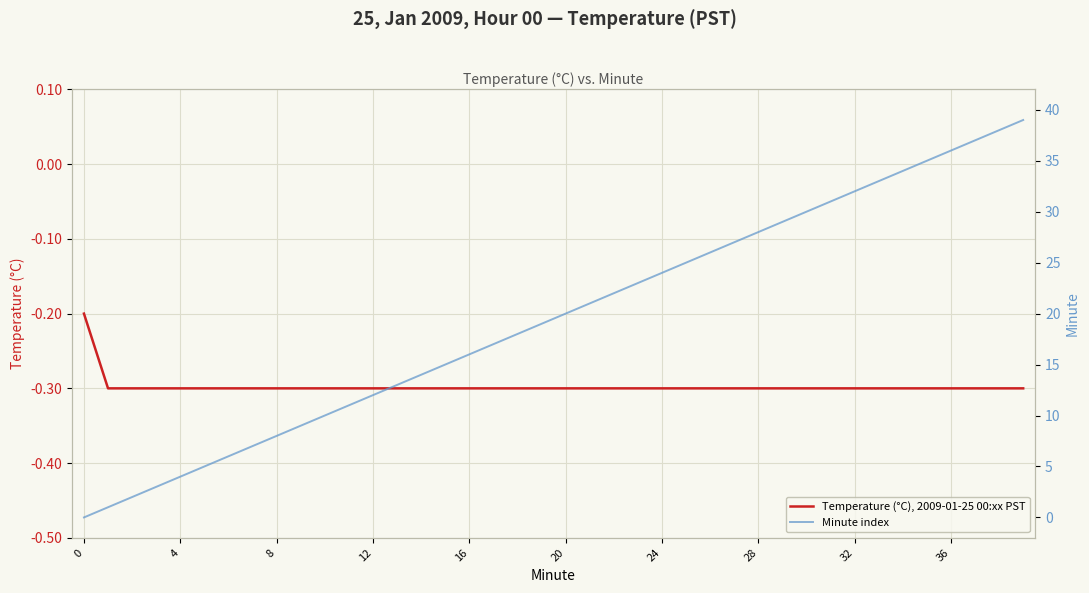

The value of Temperature (°C), 2009-01-25 00:xx PST at 4 is -0.3. True or false?

True